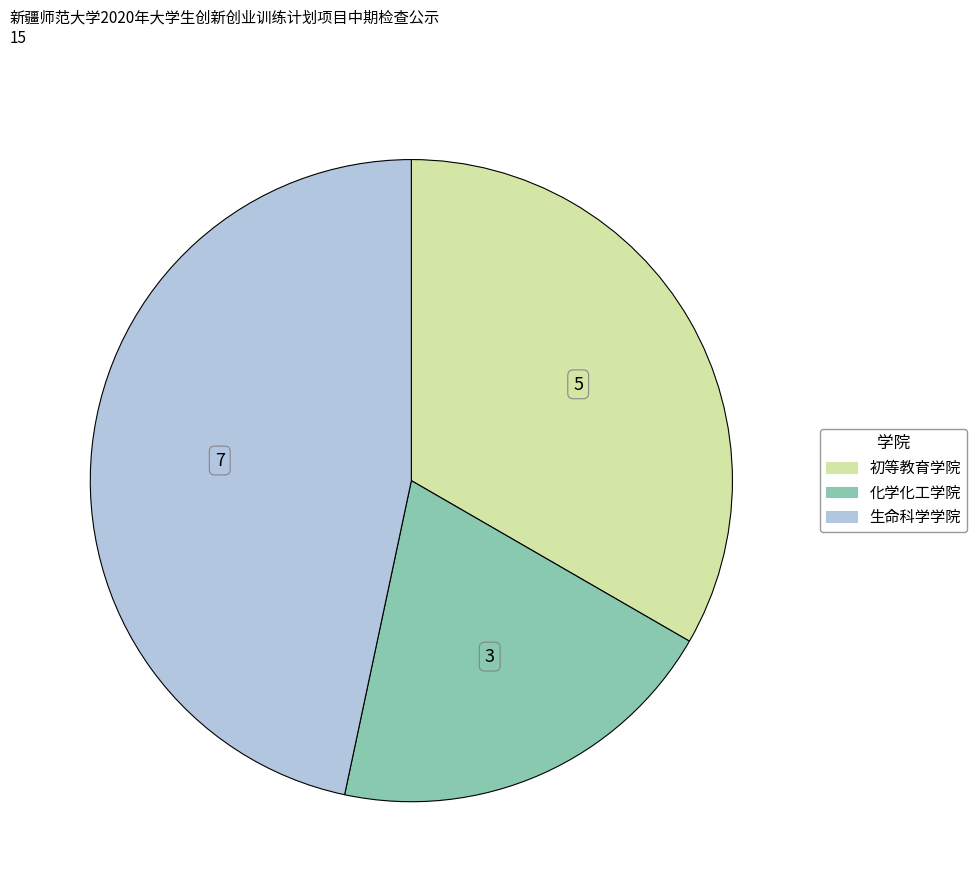

What is the smallest slice in the pie chart?

化学化工学院